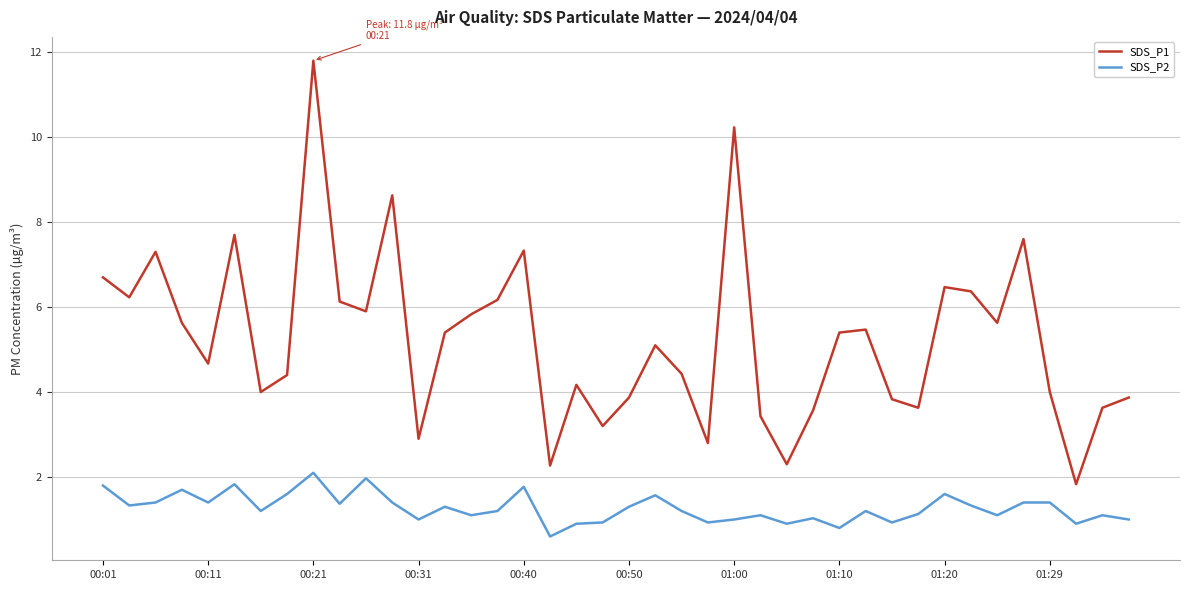

What is the difference between the maximum and minimum values in the SDS_P1 series?

10.0